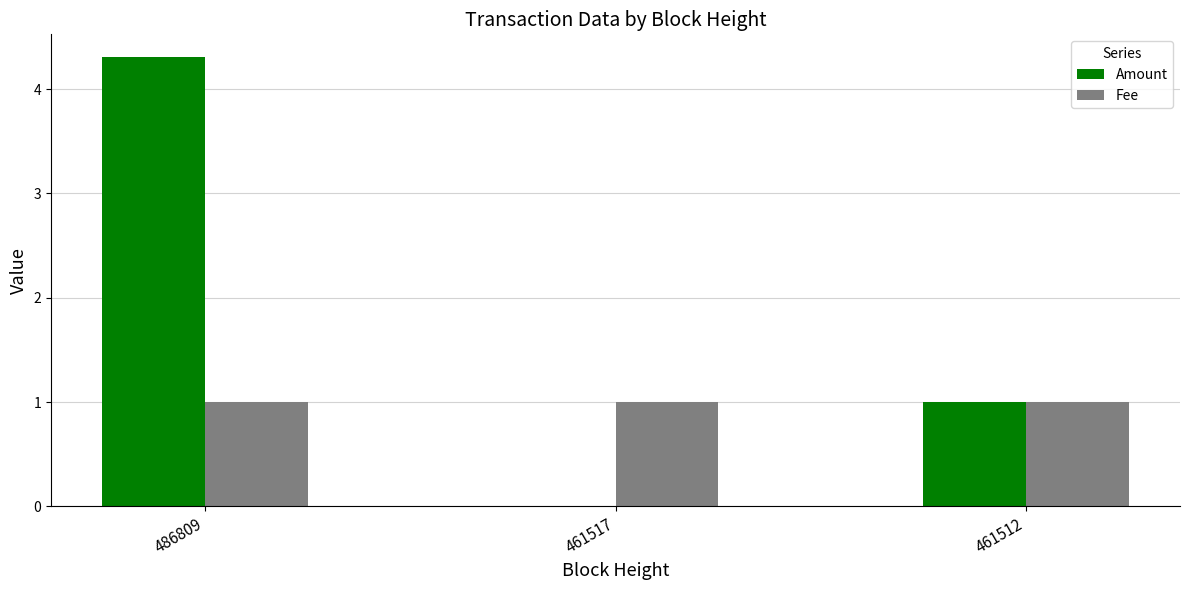

At which category is the sum across all series the highest?

486809